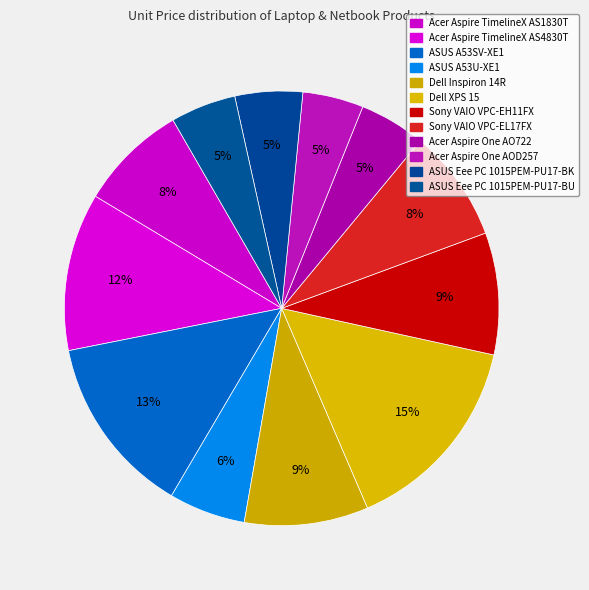

How many slices are in this pie chart?

12